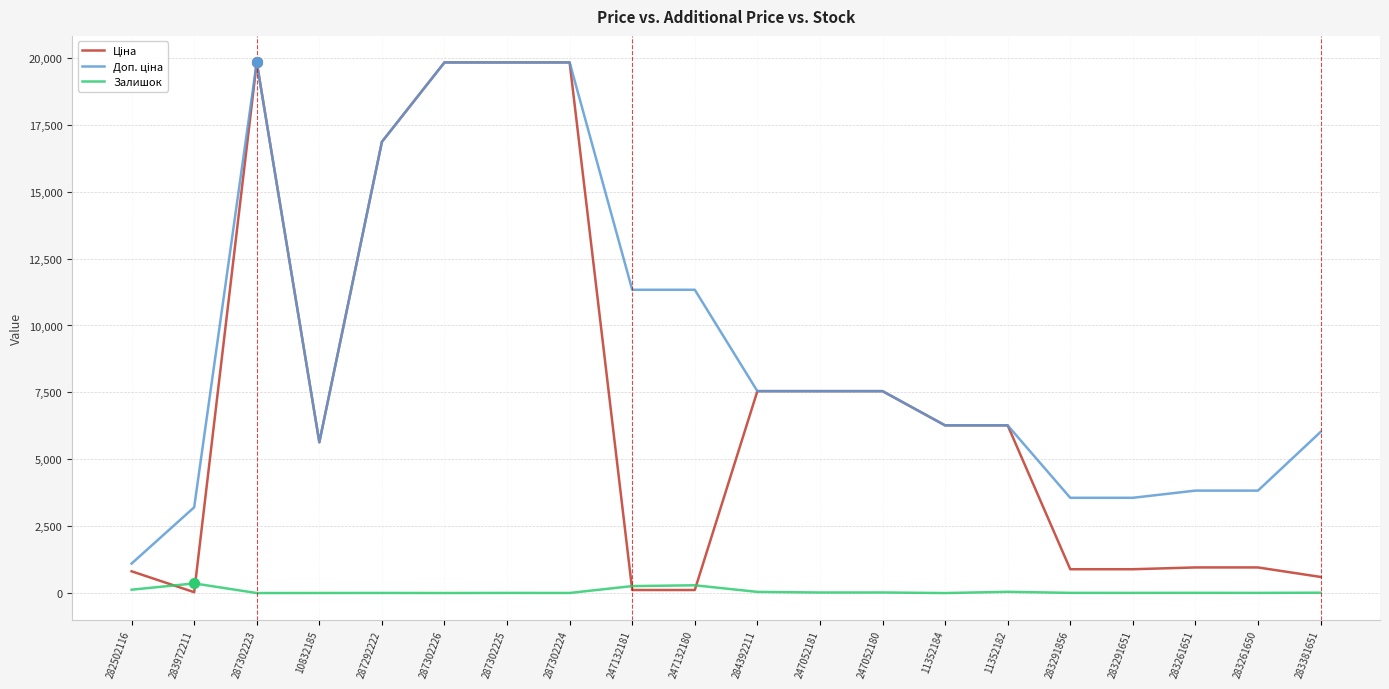

What is the spread (max minus min) of values at 11352184?

6266.7